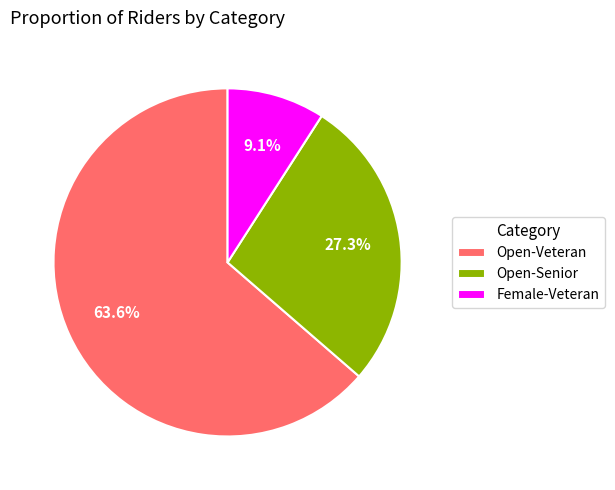

Does any single category account for the majority?

Yes